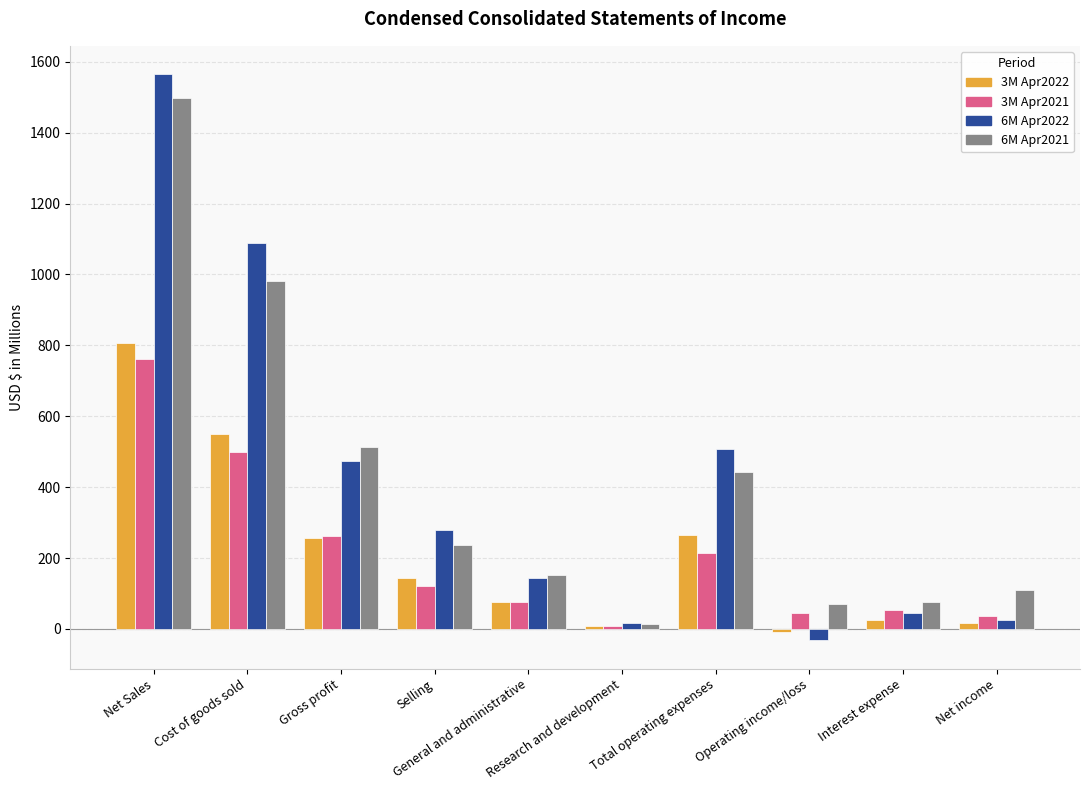

Between Selling and Interest expense, which series saw the biggest shift?

6M Apr2022